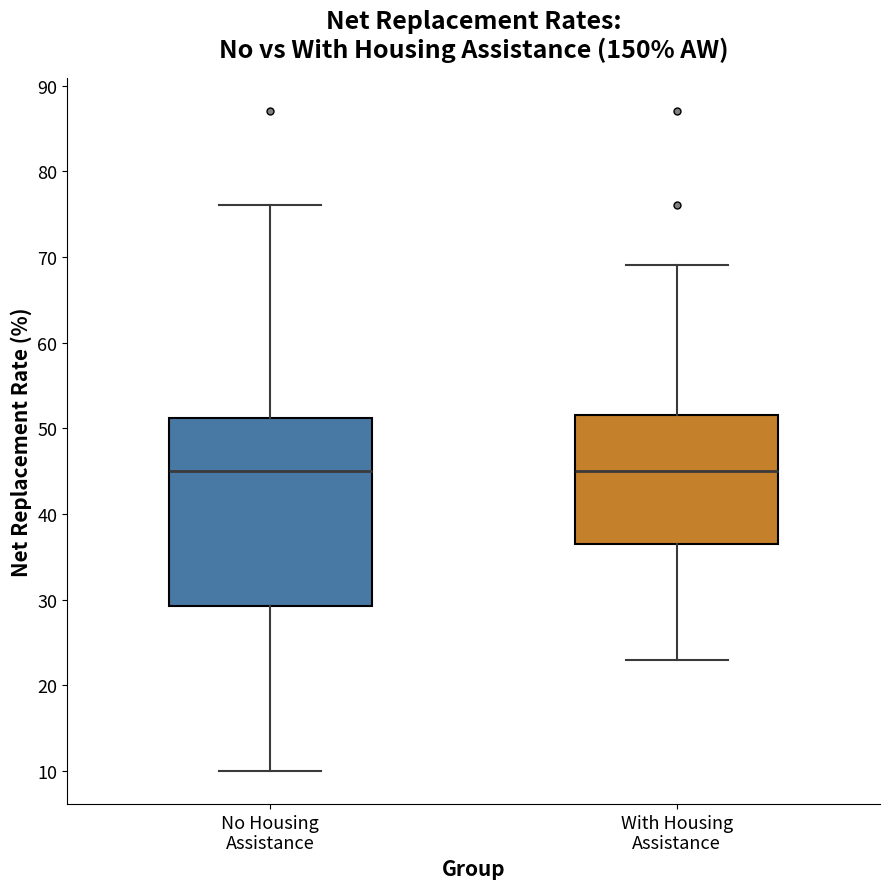

Which box is the tallest, from its lower edge to its upper edge?

No Housing Assistance